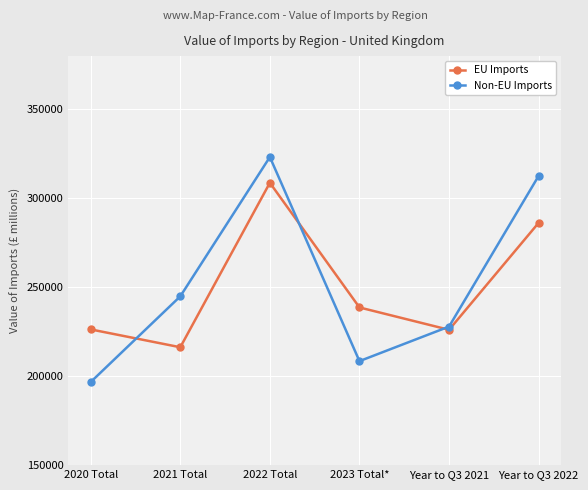

What is the difference between the EU Imports values at 2023 Total* and 2021 Total?

22381